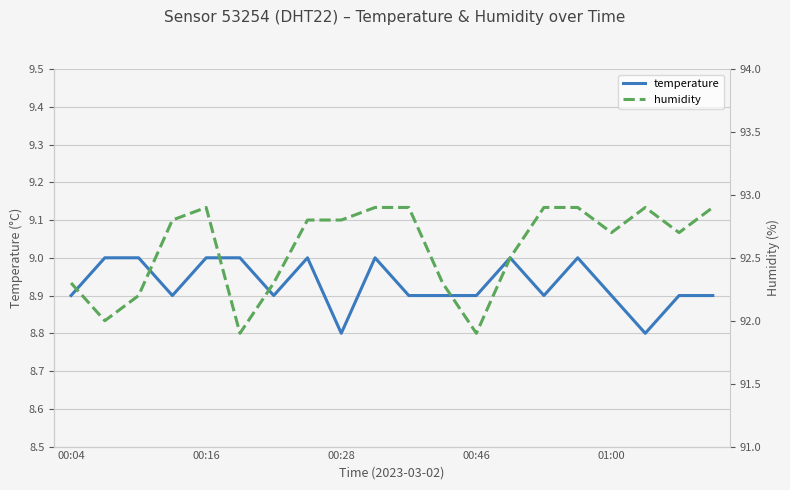

The temperature series shows 8.9 at 00:04. True or false?

True